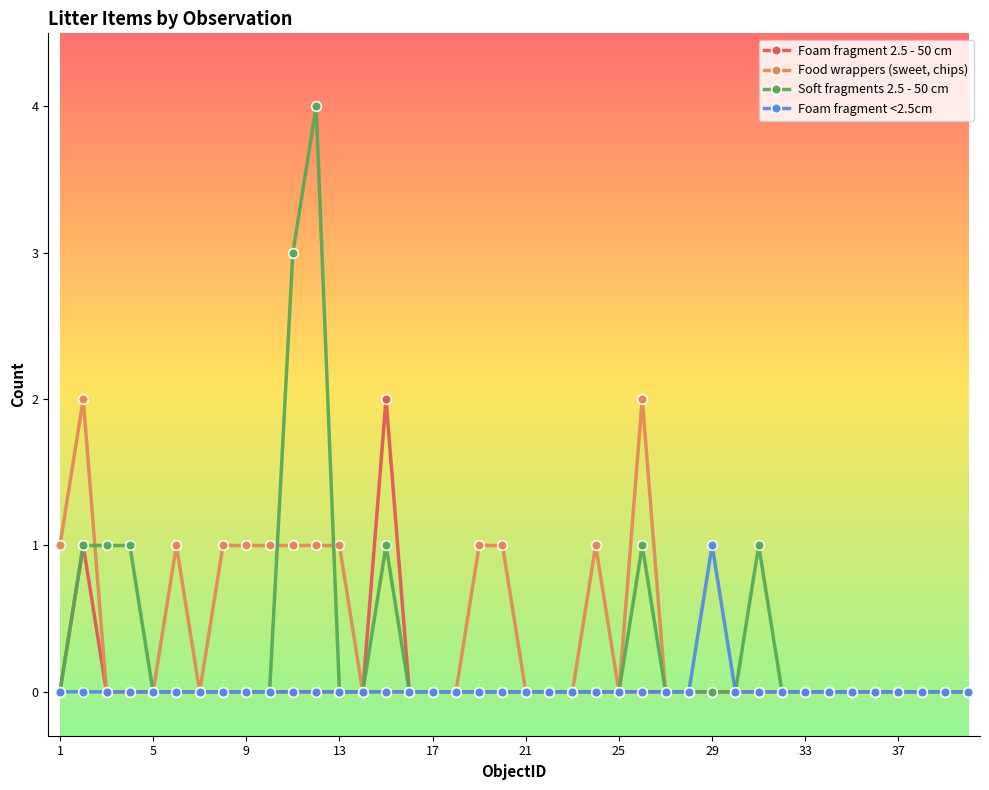

What is the highest value of the Soft fragments 2.5 - 50 cm series?

4